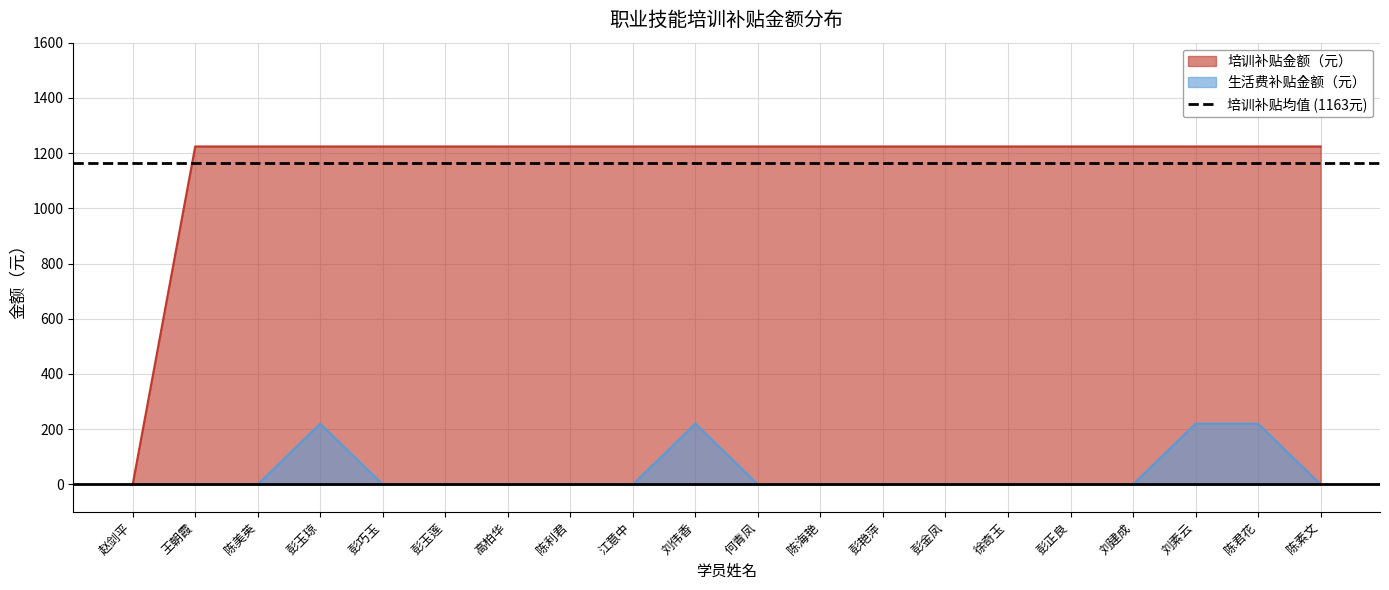

Which series has the largest total across all categories?

培训补贴金额（元）